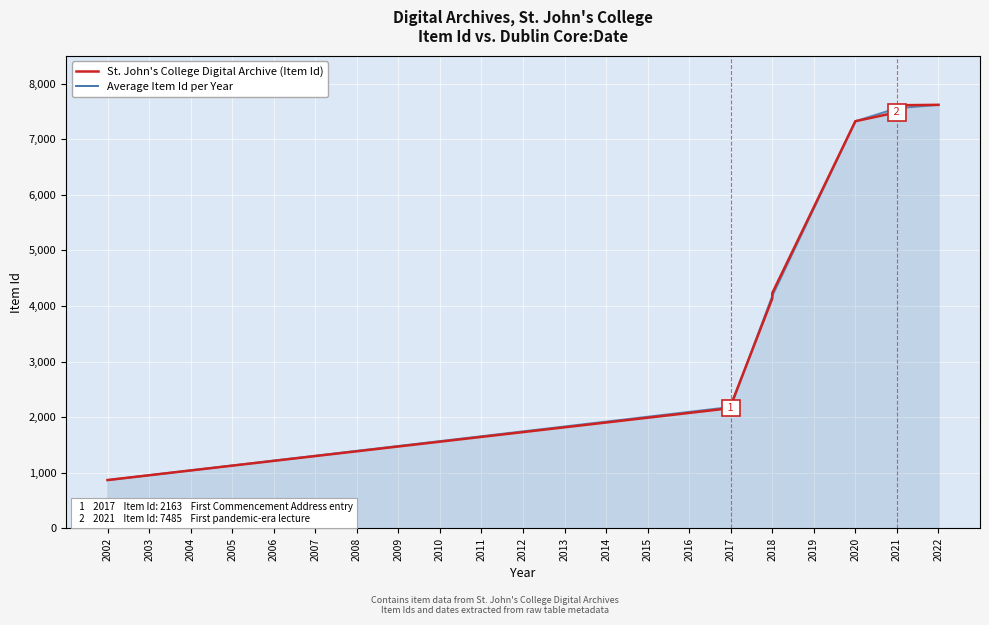

Approximately how many times larger is the value at 2021 compared to 2021?

1.0